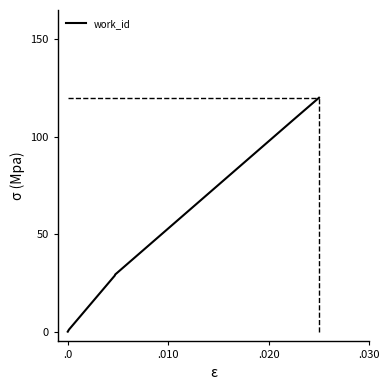

How many distinct data groups are displayed?

1